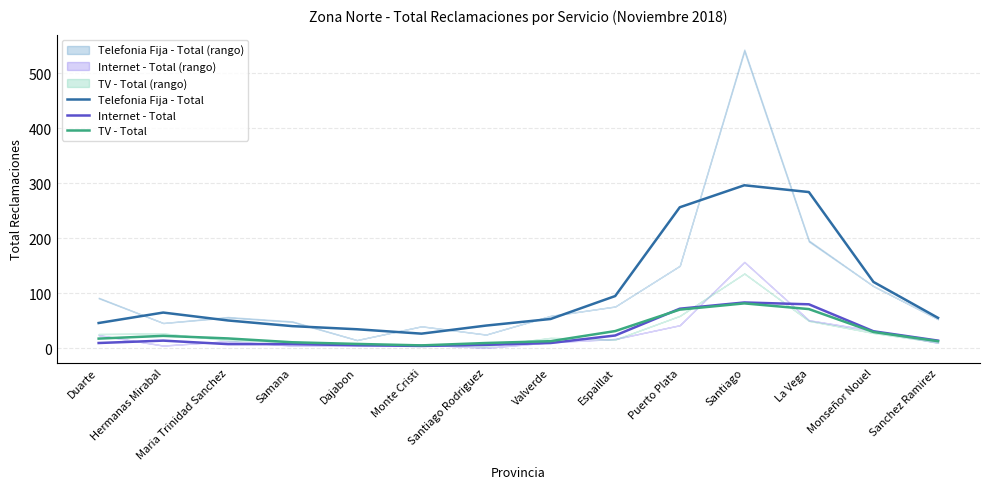

How many lines are shown in the chart?

3